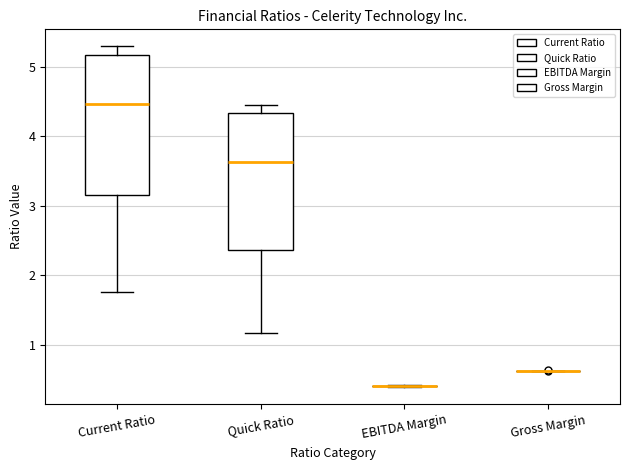

Where does the lower whisker of the box for Quick Ratio end on the y-axis? The values are not printed on the chart, so give them approximately, as read against the axis.

1.2